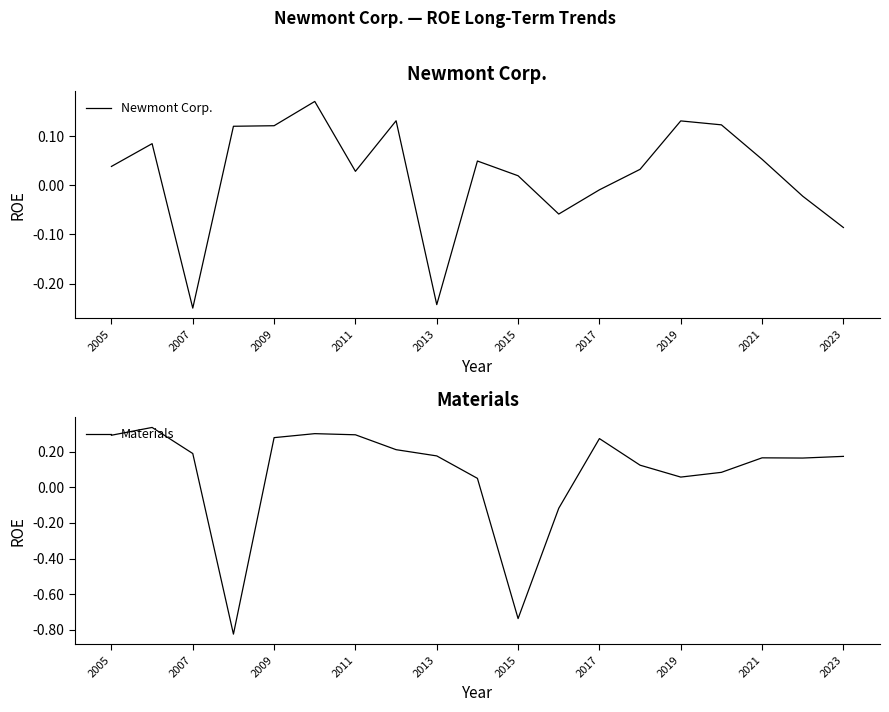

How many values in the Newmont Corp. series are below 0?

6